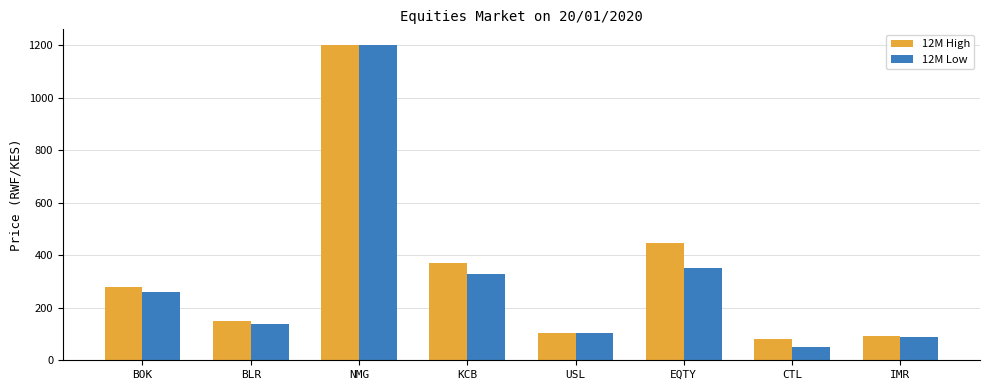

What is the lowest value of the 12M Low series?

50